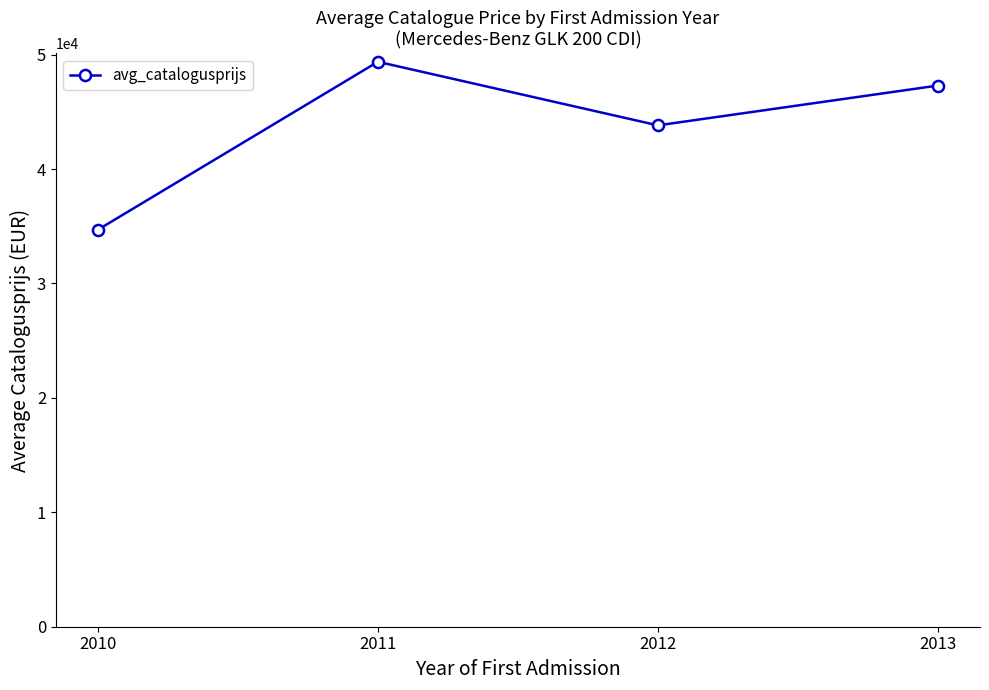

How many distinct data groups are displayed?

1